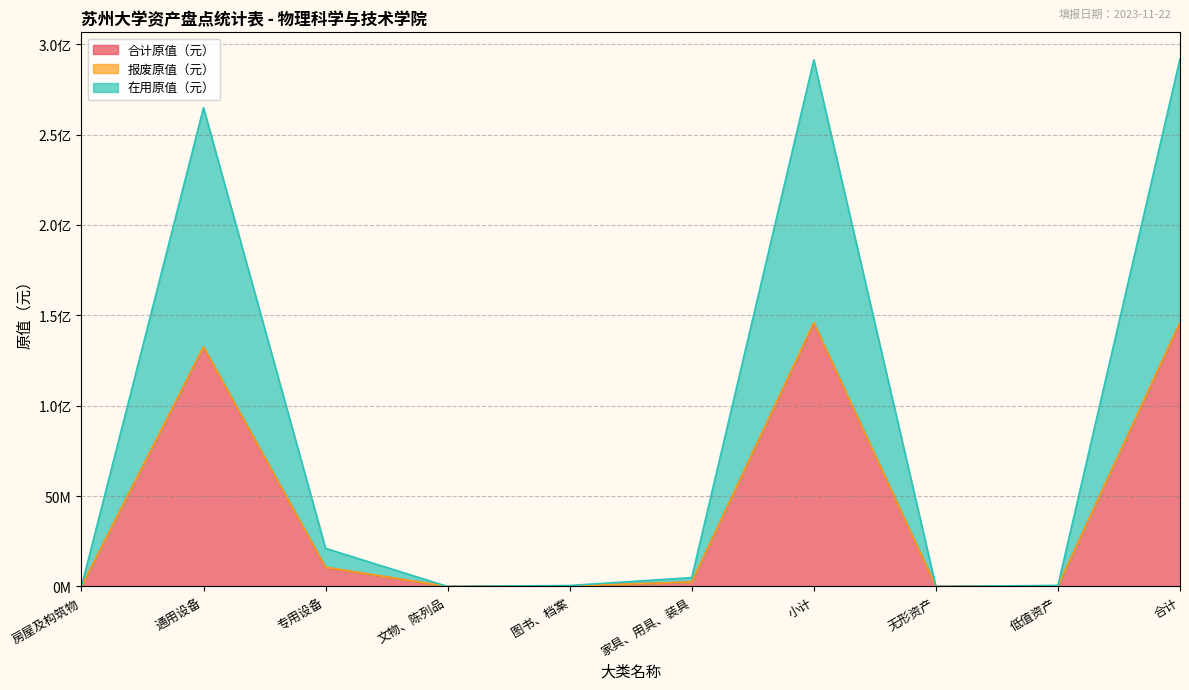

What is the sum of the 合计原值（元） values at 房屋及构筑物 and 低值资产?

294491.9